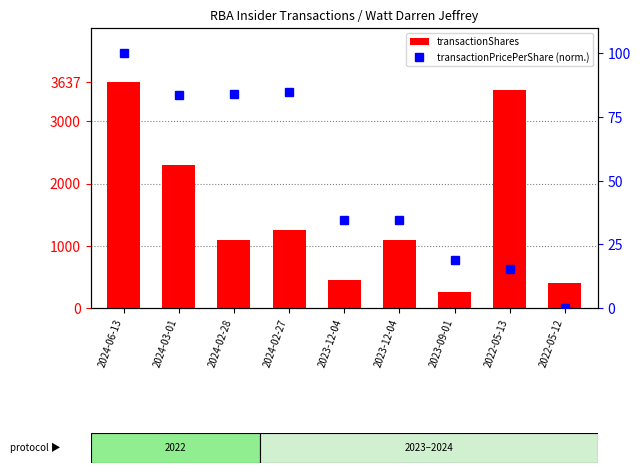

The transactionPricePerShare (normalized) series shows 127.3 at 2024-02-28. True or false?

False